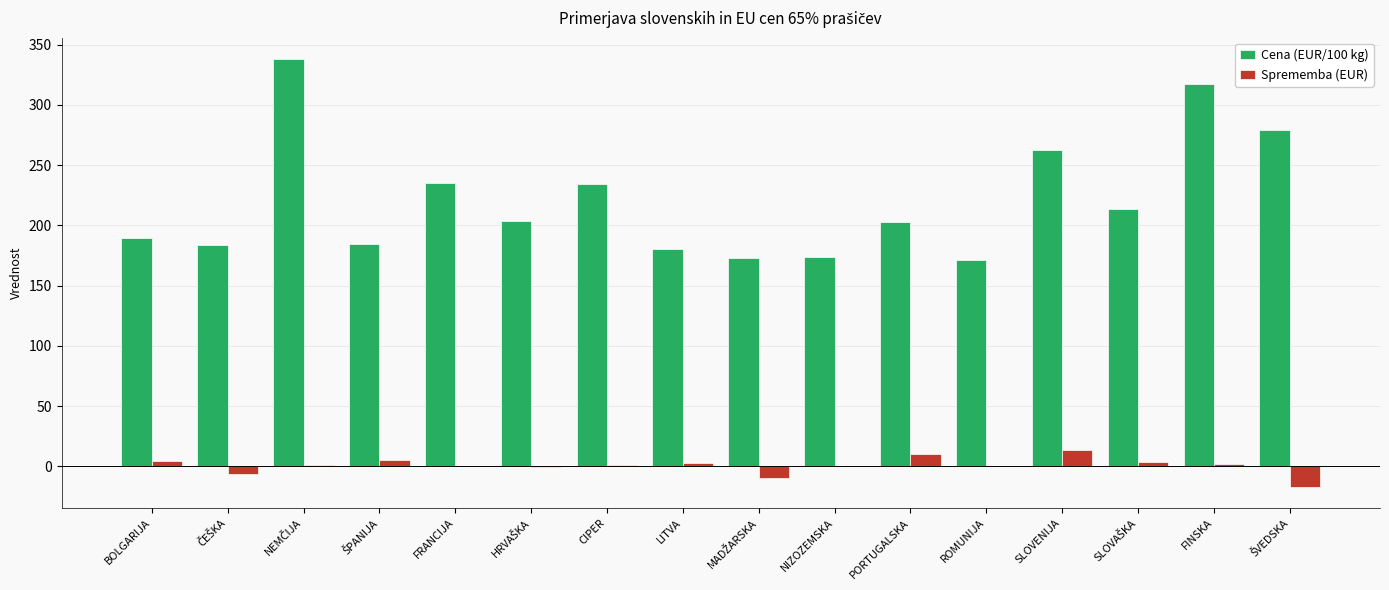

What is the maximum value shown in the chart?

338.0